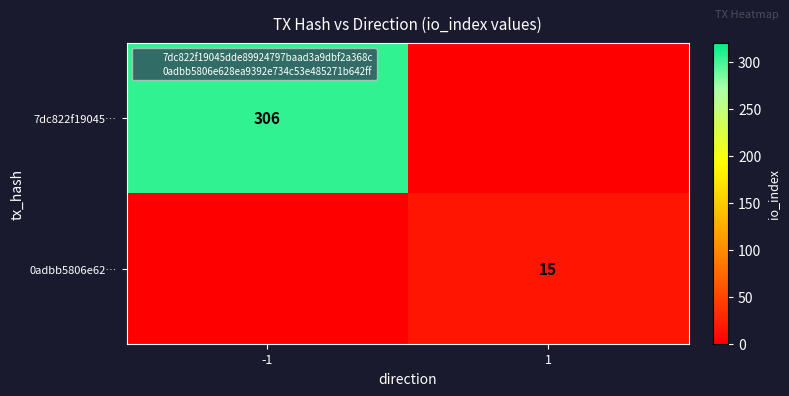

Is it true that 0adbb5806e62… equals 0 at -1?

True